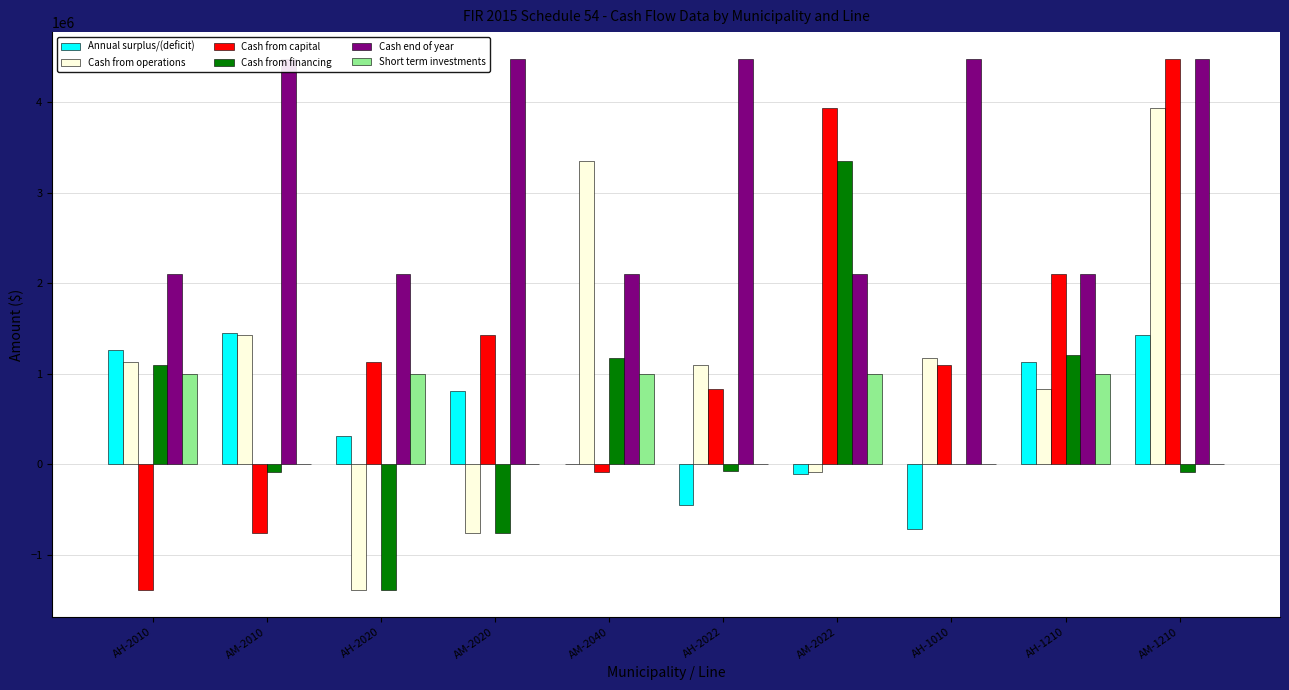

The Short term investments series shows 1001107 at AM-2022. True or false?

True